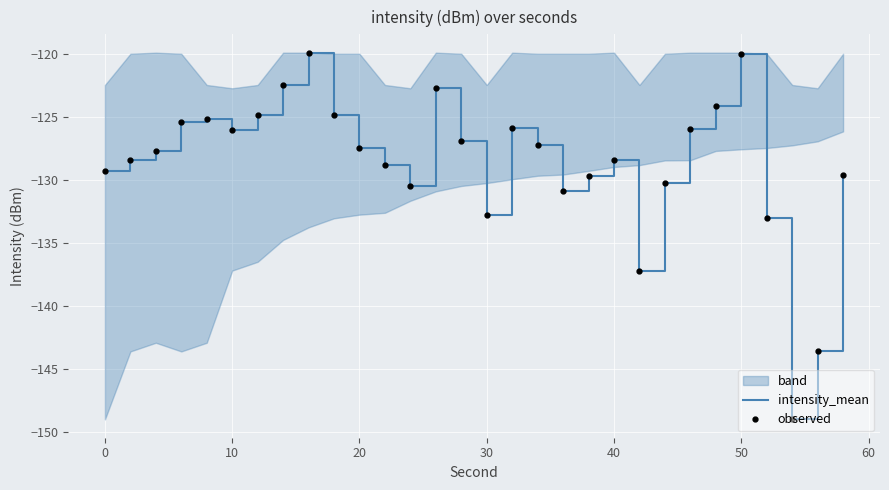

How many interior local valleys does the observed series have?

6